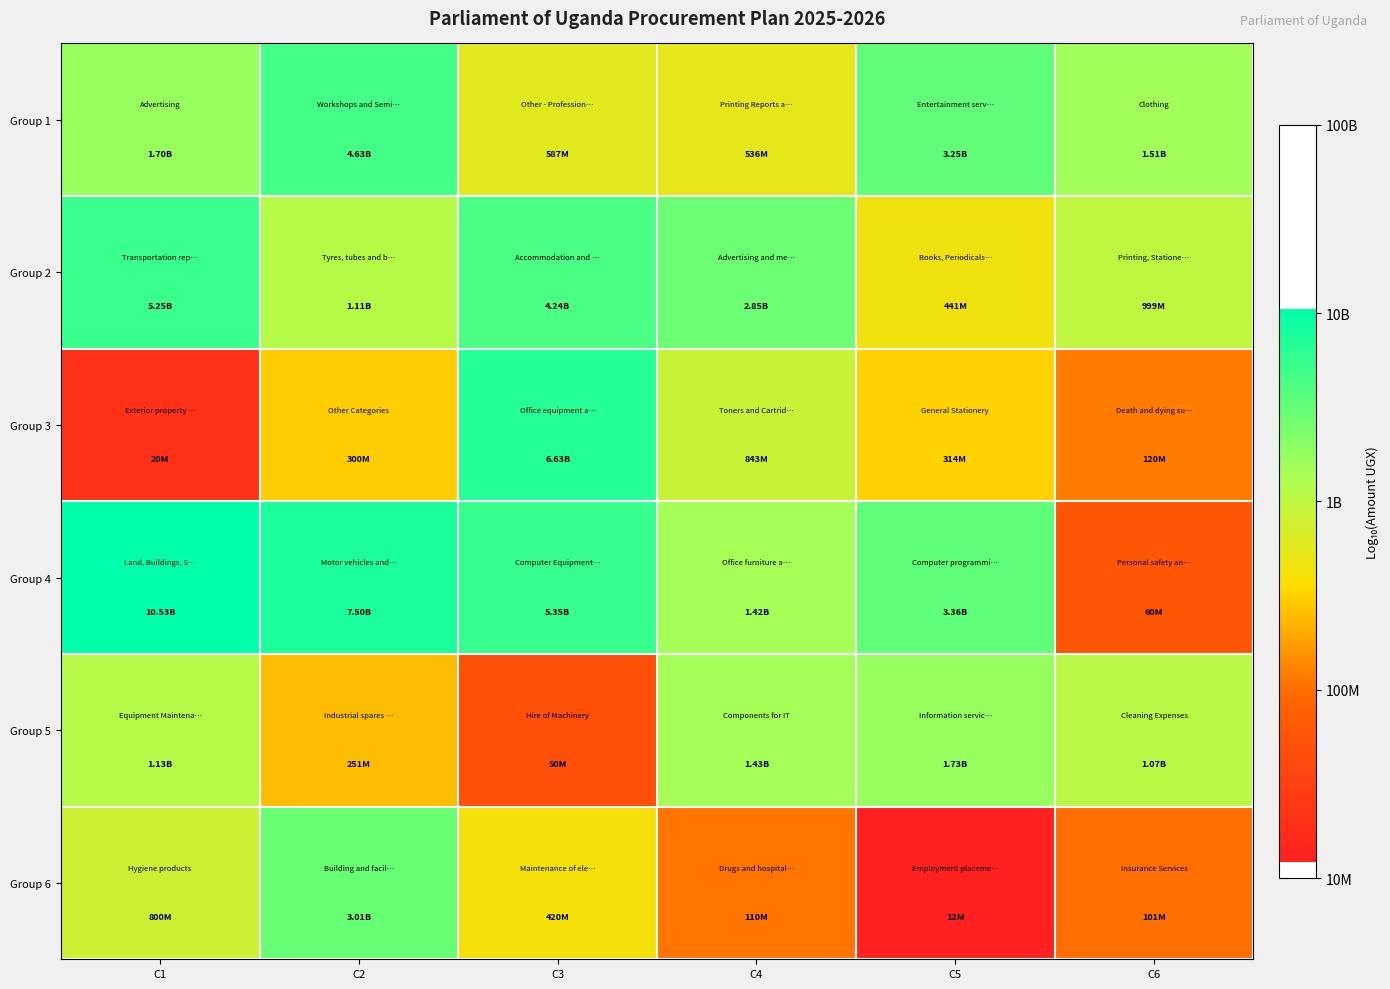

Which series has the widest spread of values?

Group 3